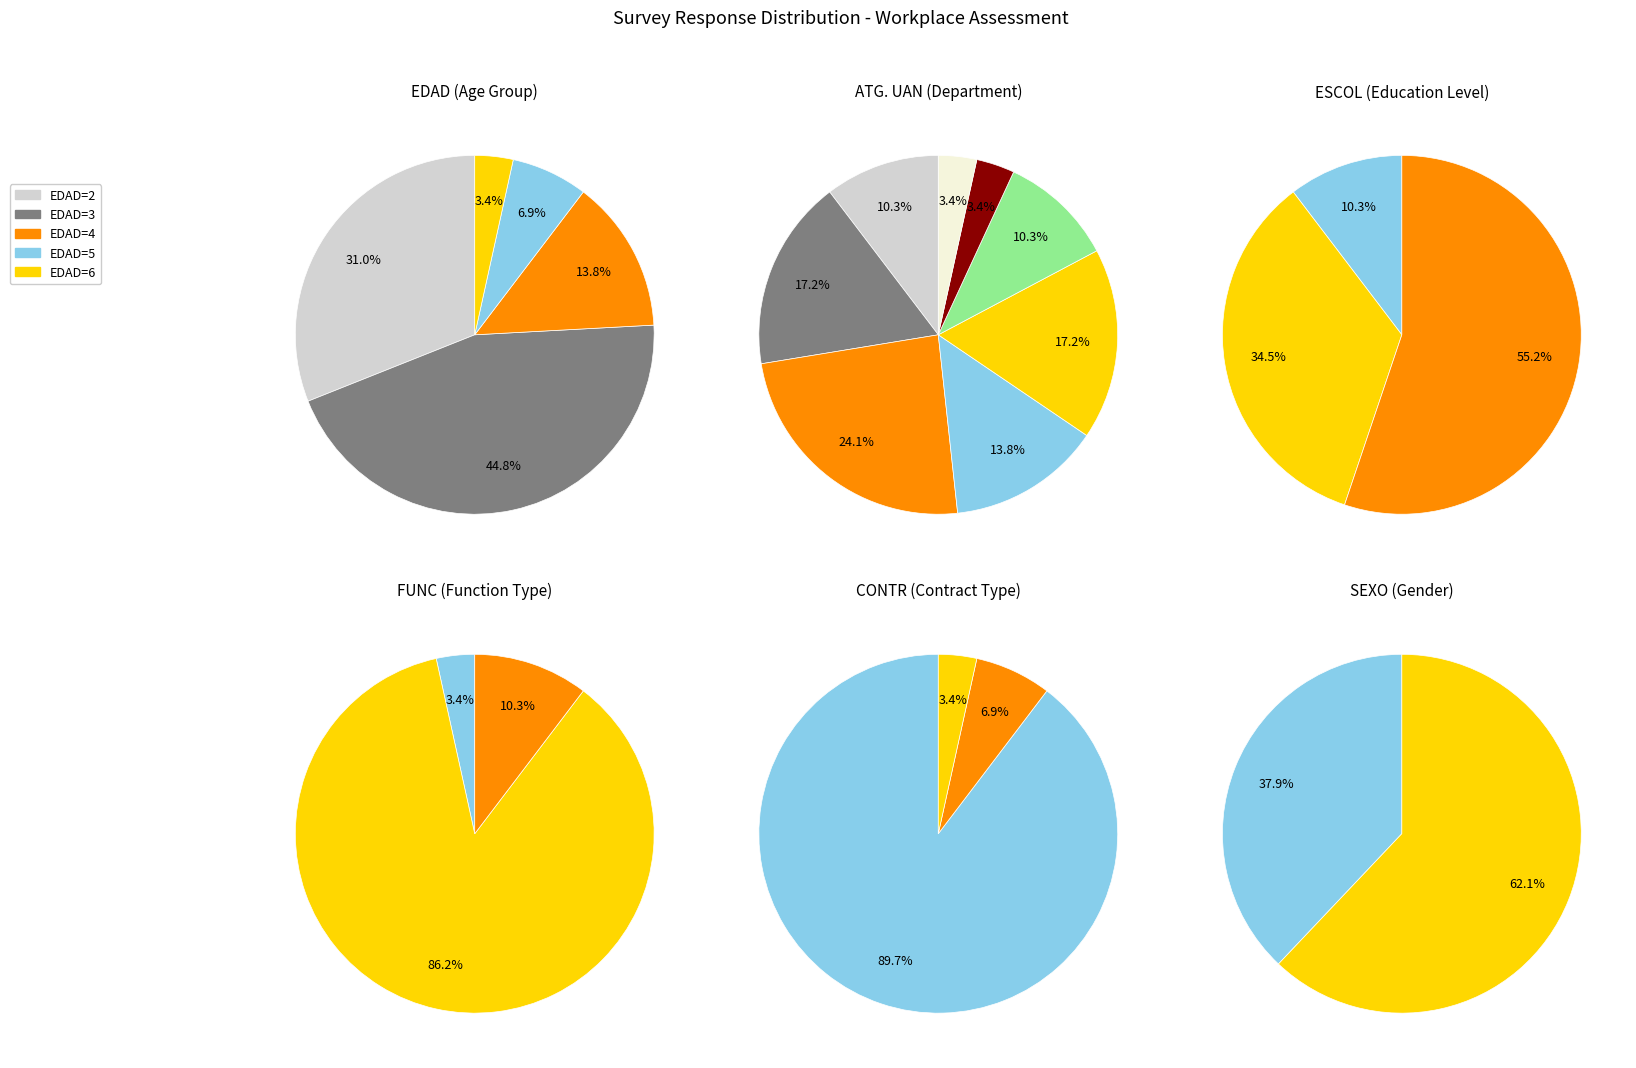

Which category has the smallest portion of the pie?

EDAD=6